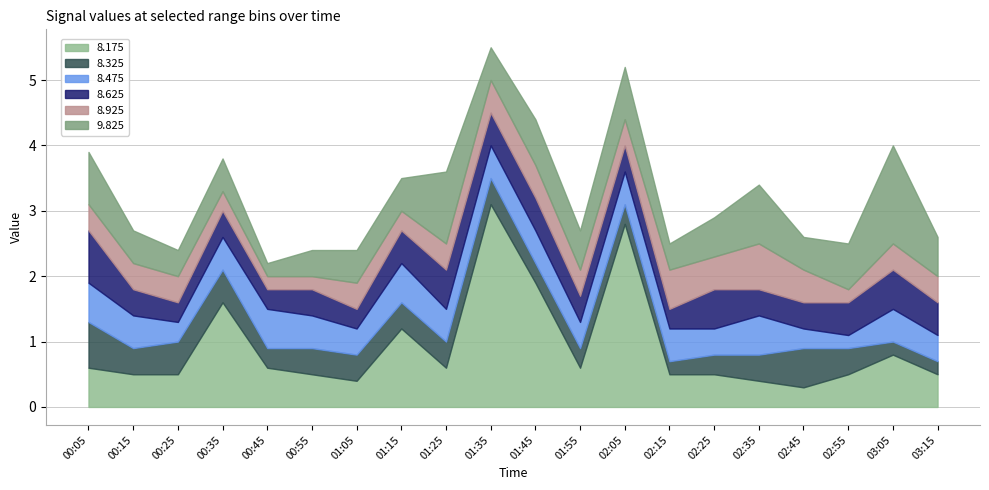

Between 00:05 and 02:35, which series saw the biggest shift?

8.625